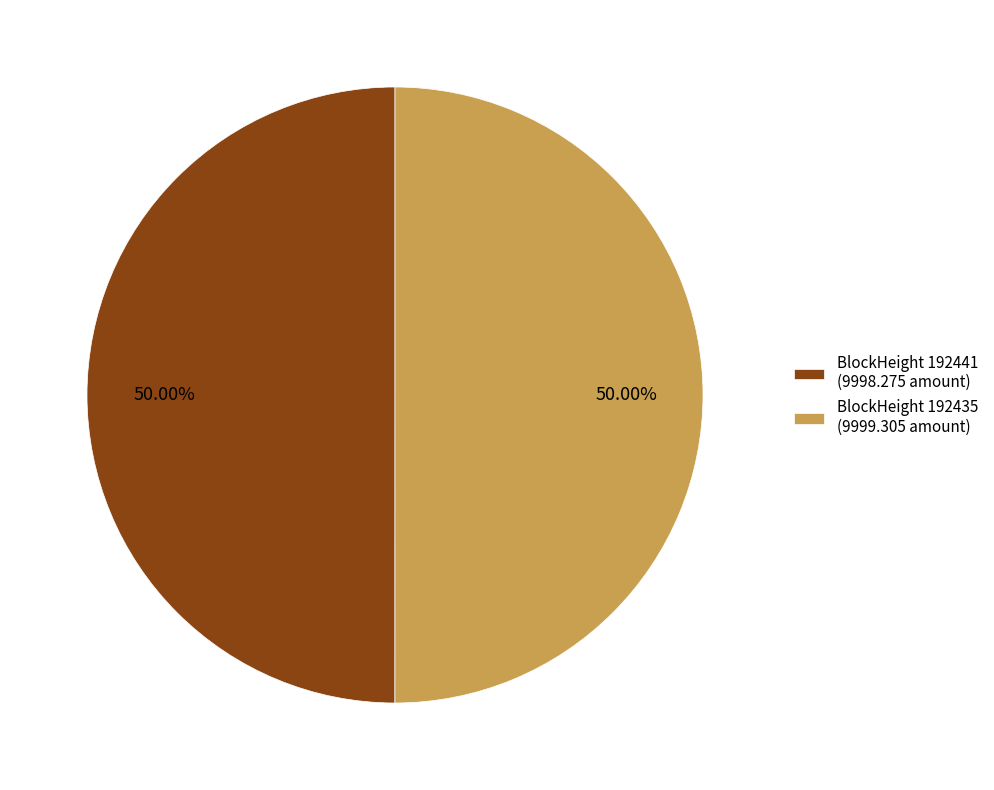

Combined, do BlockHeight 192441 (9998.275 amount) and BlockHeight 192435 (9999.305 amount) account for over 50%?

Yes